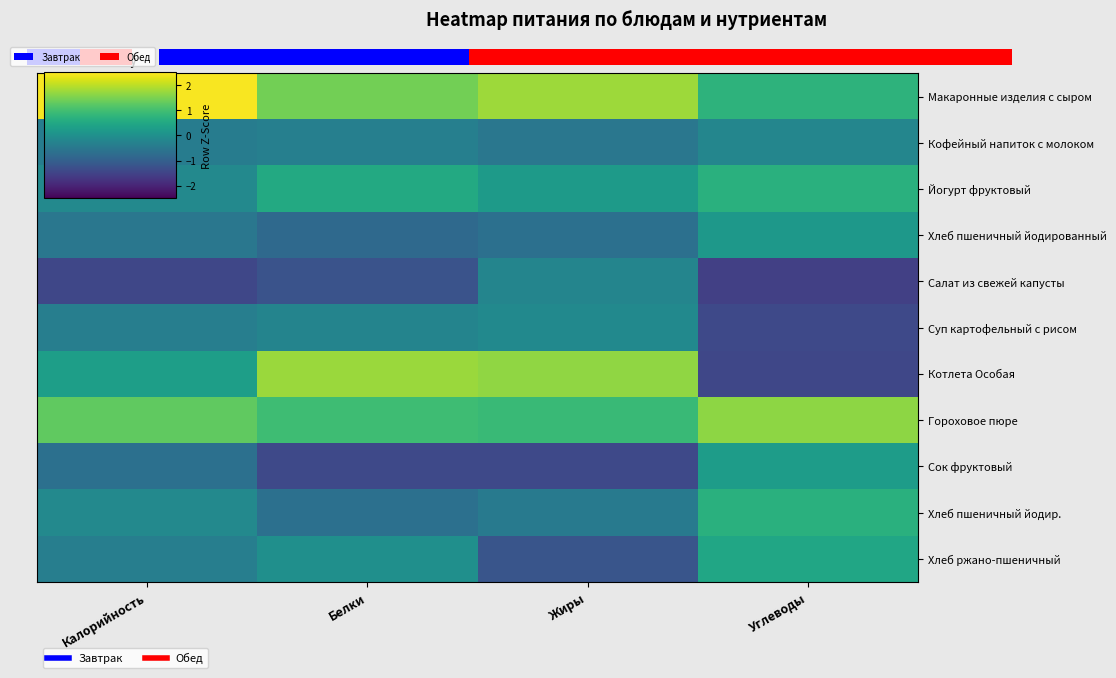

What is the sum of the Салат из свежей капусты values at Жиры and Белки?

-1.5